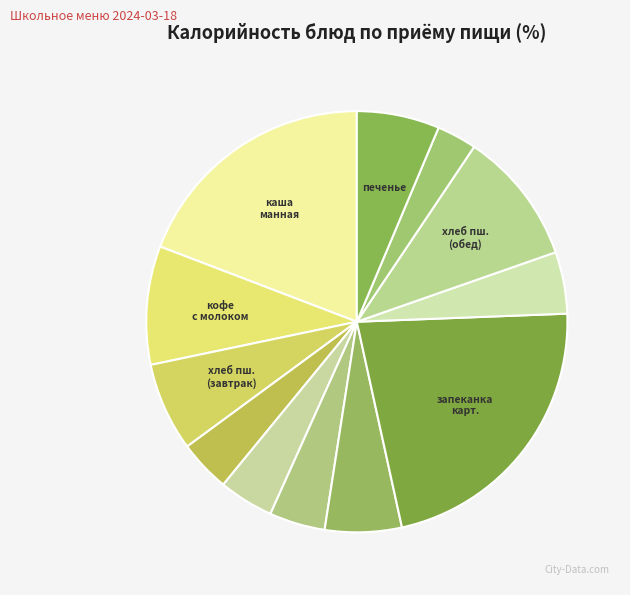

Which slice is the smallest?

хлеб ржаной